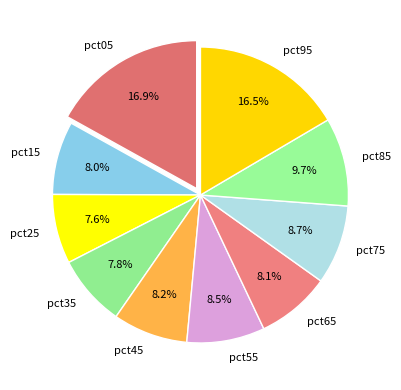

Does pct95 represent more than half of the total?

No